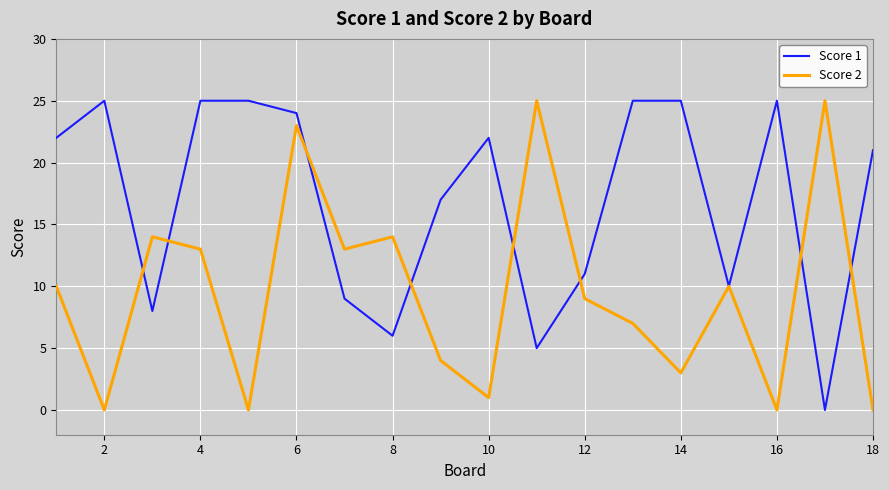

Reading left to right, list all the values displayed in this chart.

Score 1: 22	25	8	25	25	24	9	6	17	22	5	11	25	25	10	25	0	21
Score 2: 10	0	14	13	0	23	13	14	4	1	25	9	7	3	10	0	25	0